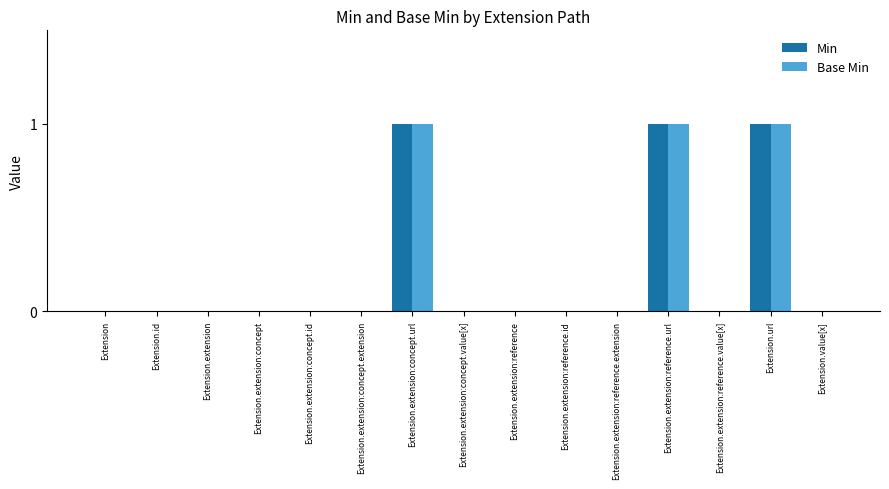

What are all the series names shown in the legend?

Min, Base Min